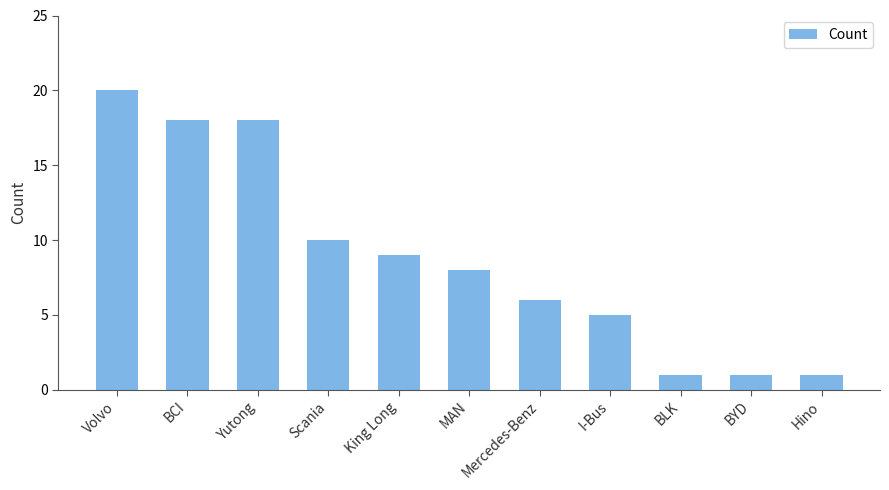

Reading left to right, transcribe all the data shown in this chart.

20	18	18	10	9	8	6	5	1	1	1